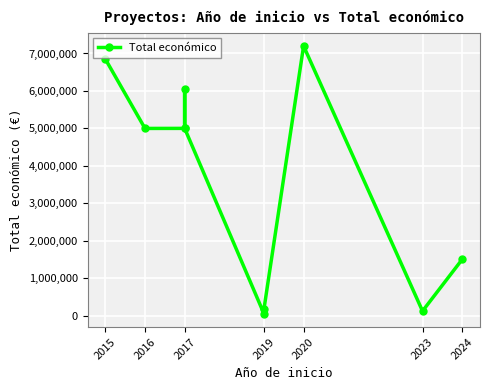

What is the value of the 9th point from the left?

120000